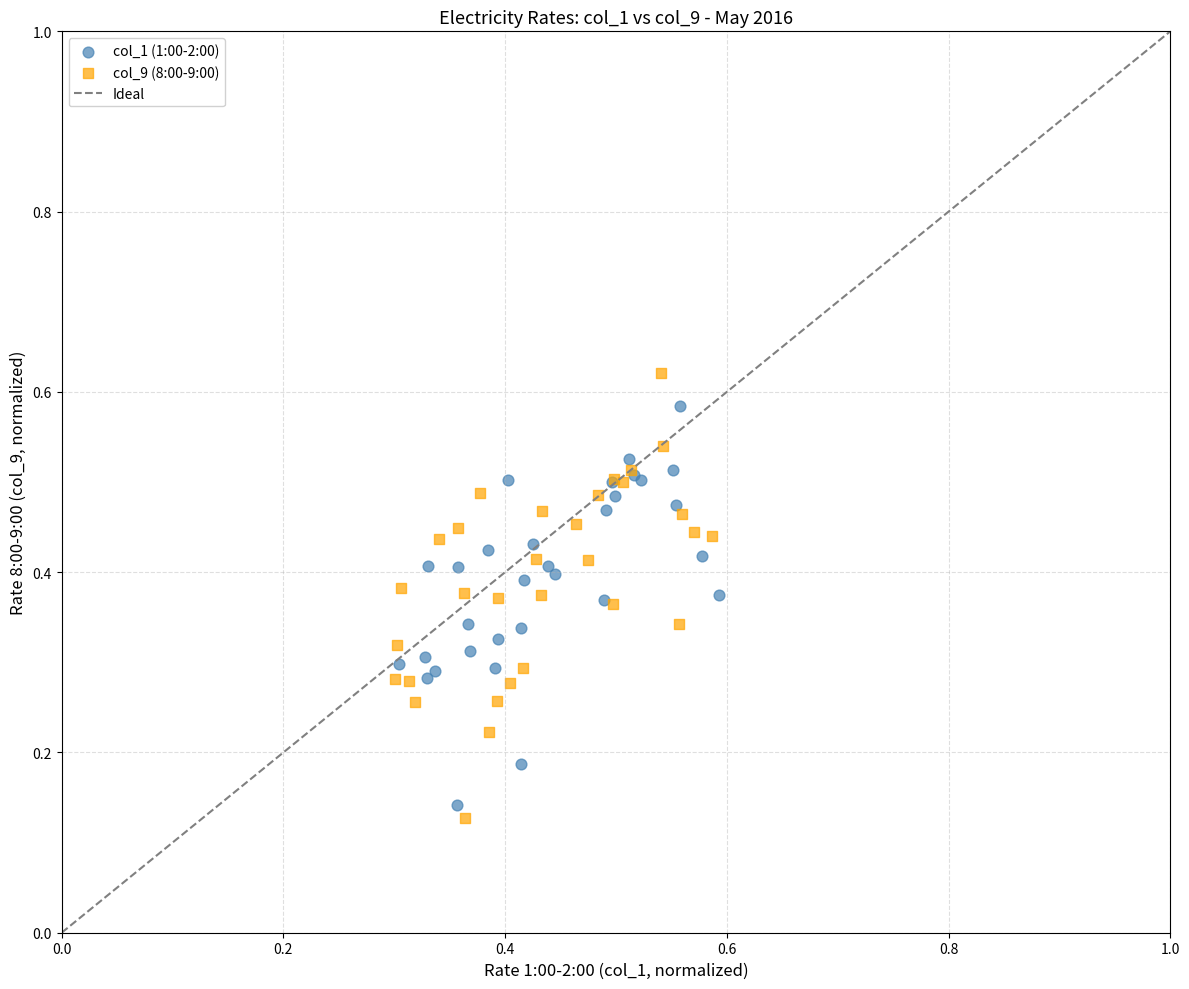

Which series has the largest Y range (max minus min)?

col_9 (8:00-9:00)